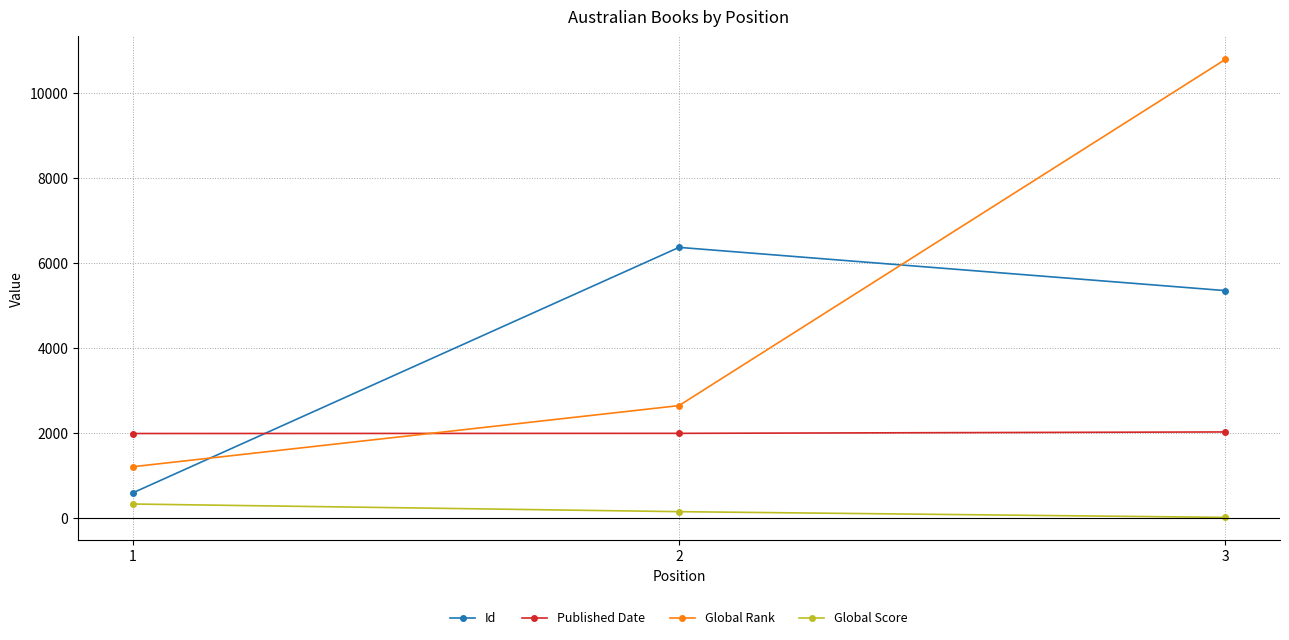

What are all the series names shown in the legend?

Id, Published Date, Global Rank, Global Score